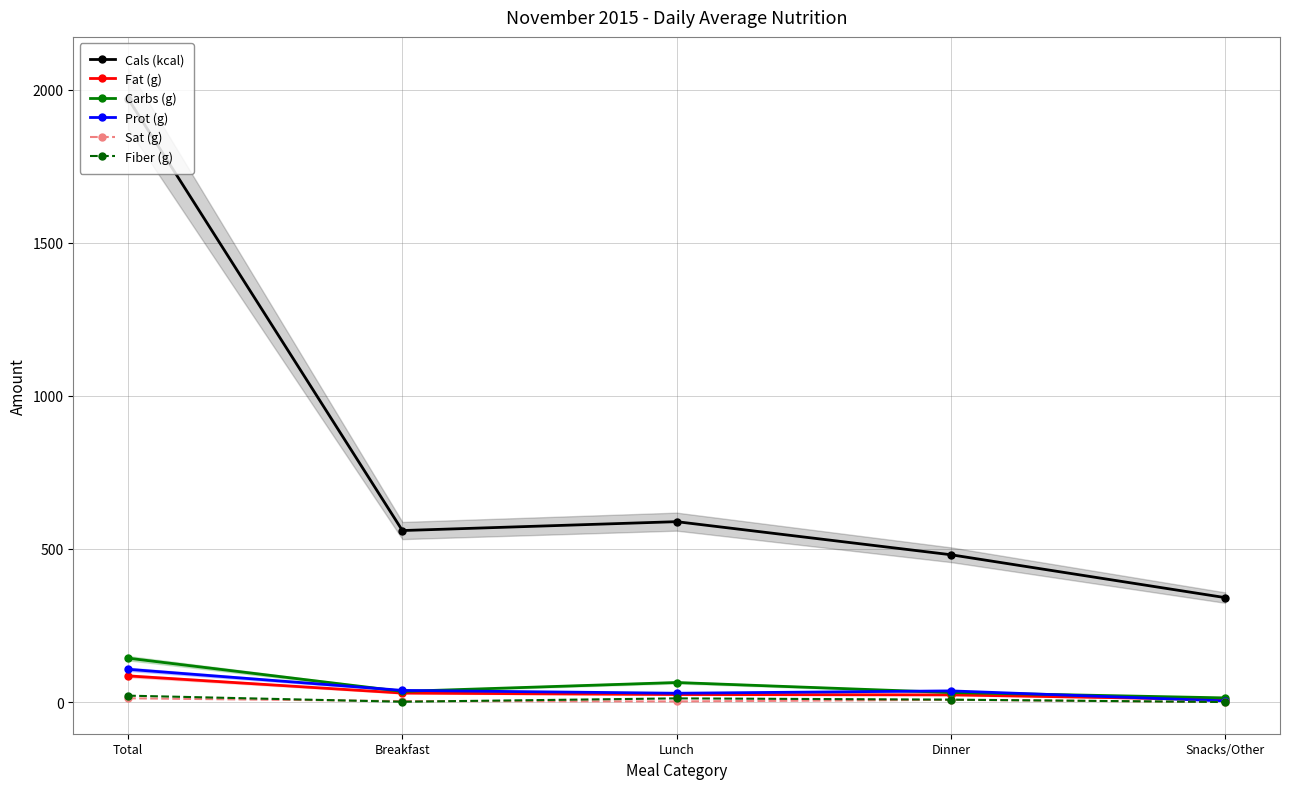

What is the difference between the maximum and minimum values in the Carbs (g) series?

129.7